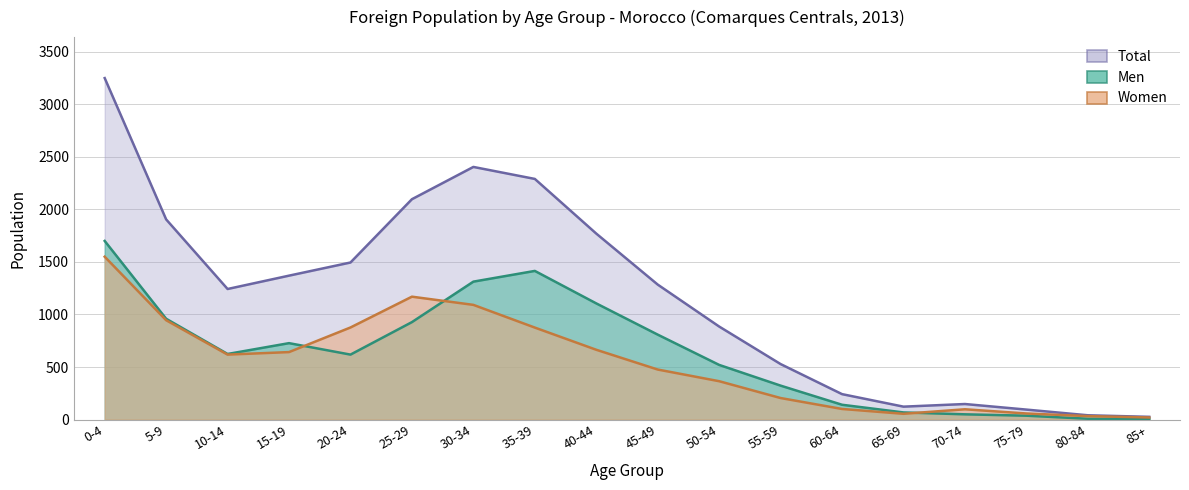

At how many categories does at least one series exceed 3237?

1